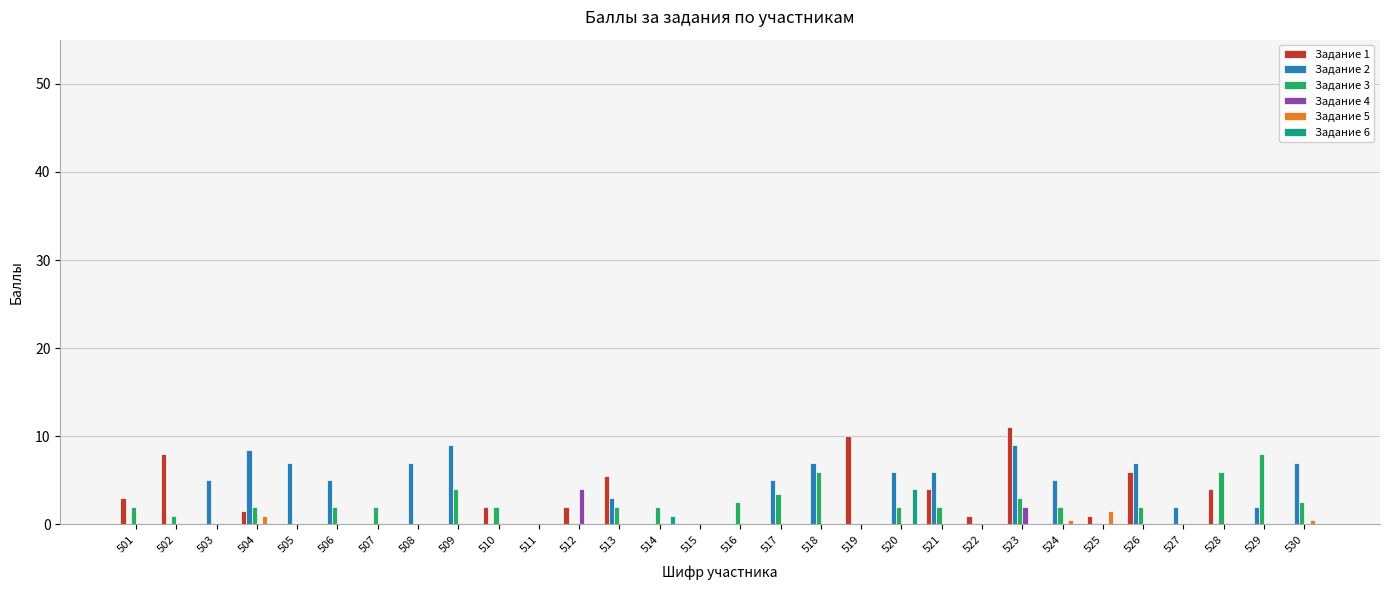

What is the highest value of the Задание 5 series?

1.5